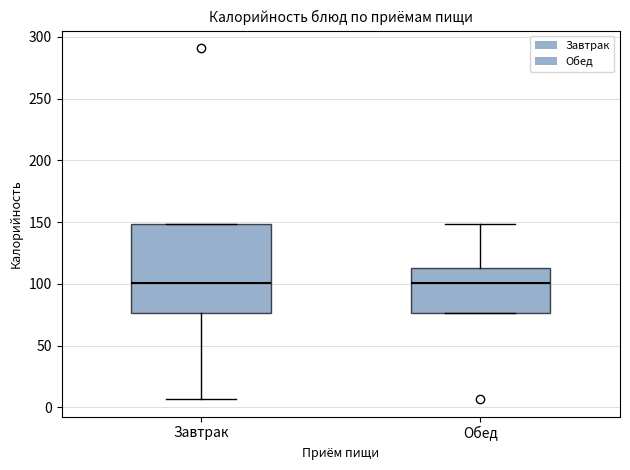

Reading left to right, read every box against the y-axis: the position of its median line, the range the box covers, and the ends of its whiskers. The values are not printed on the chart, so give them approximately, as read against the axis.

Завтрак: median 100, box 75 to 150, whiskers 5 to 150
Обед: median 100, box 75 to 115, whiskers 75 to 150